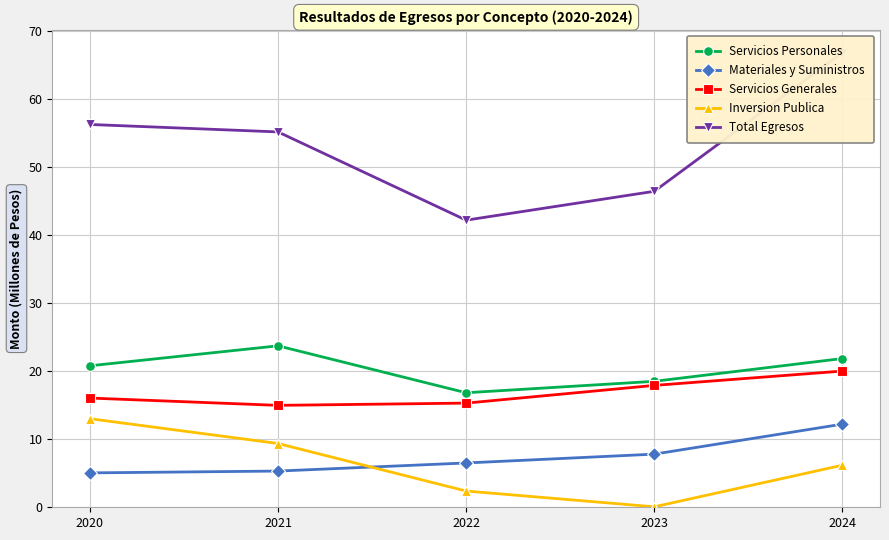

What value does the Servicios Generales series have at 2024?

20.0